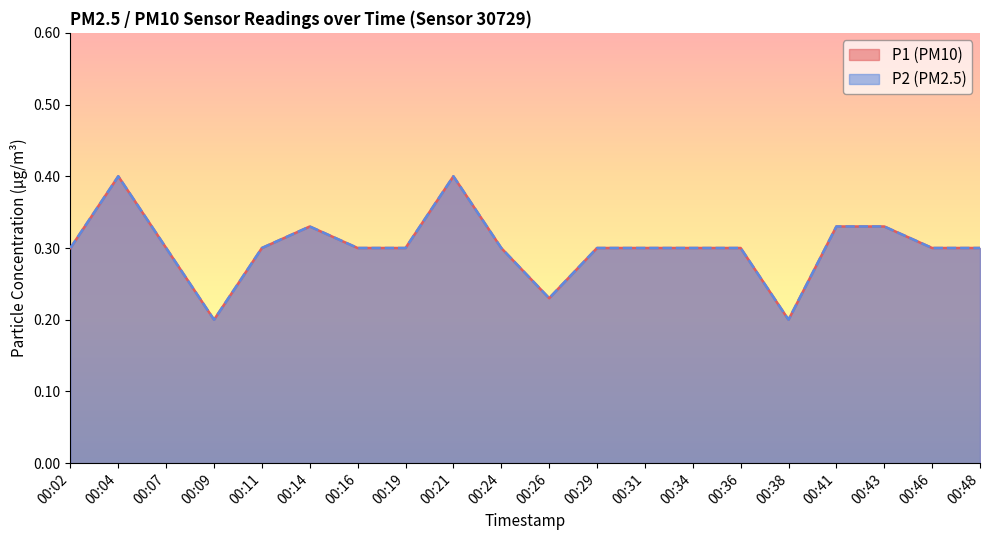

True or false: P2 and P1 cross at least once.

False